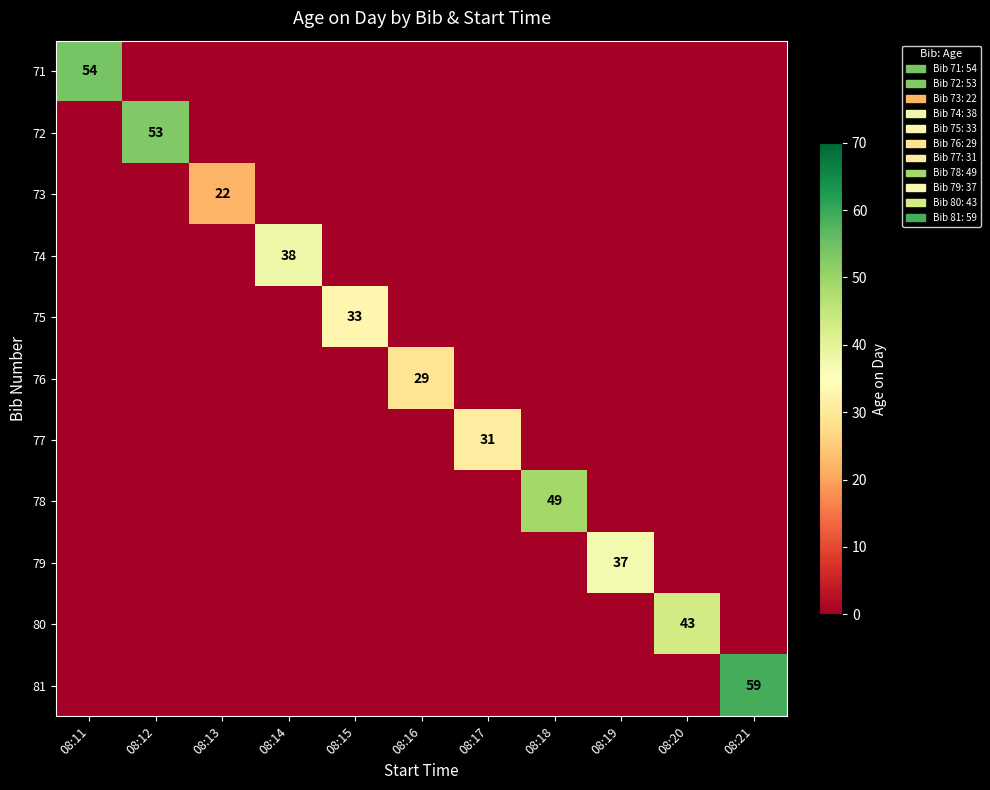

True or false: 78 has a value of 49 at 08:18.

True